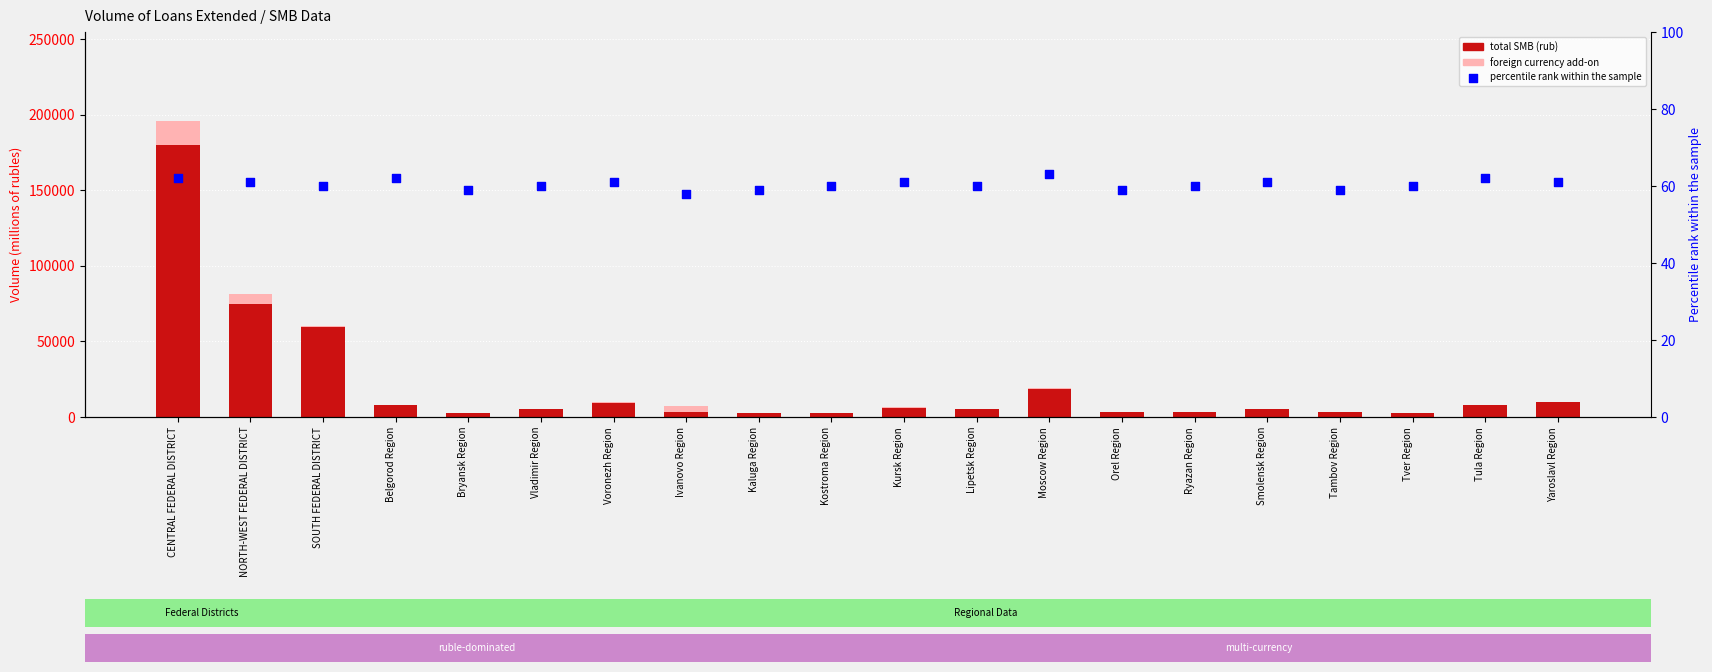

Which series reaches the minimum Y coordinate?

foreign currency add-on